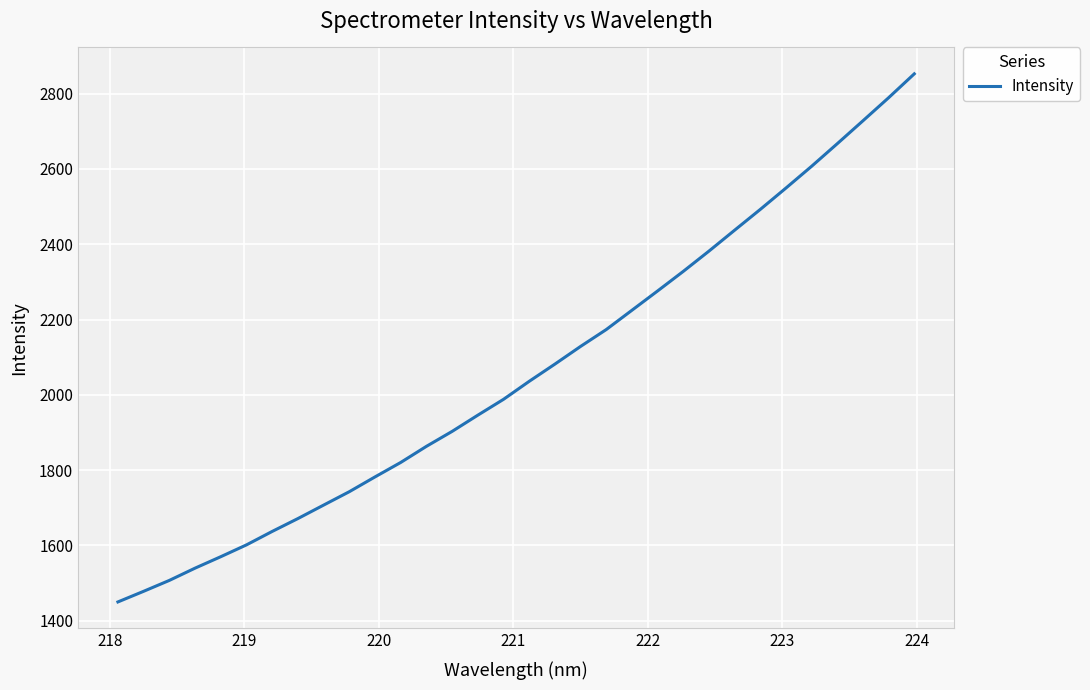

How many series are shown in this chart?

1